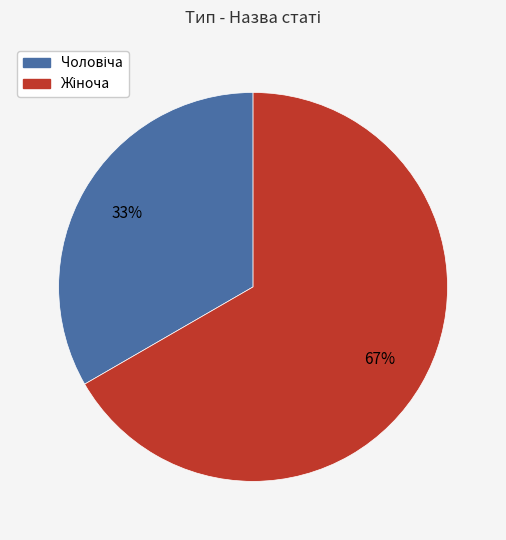

How many segments does this pie chart have?

2